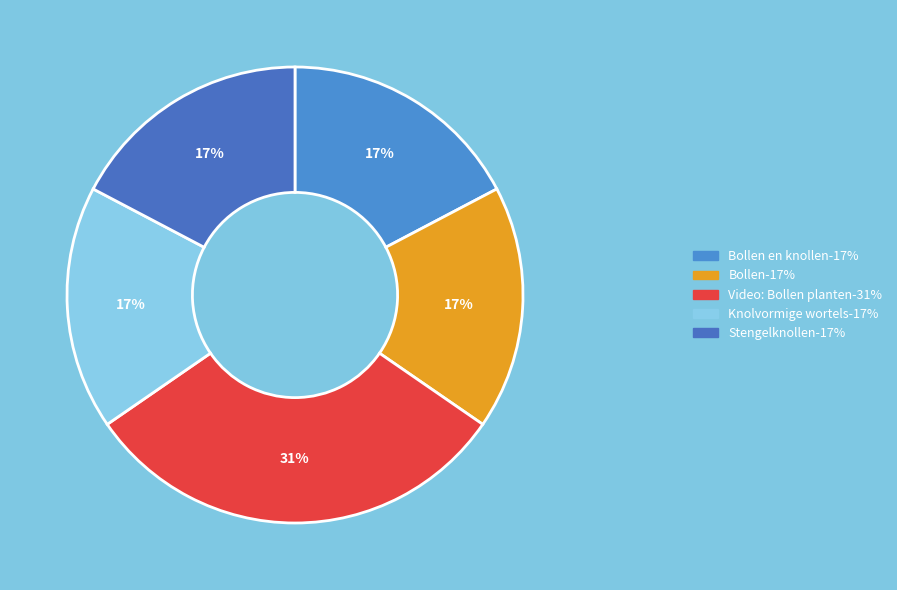

Count the number of slices in the pie.

5